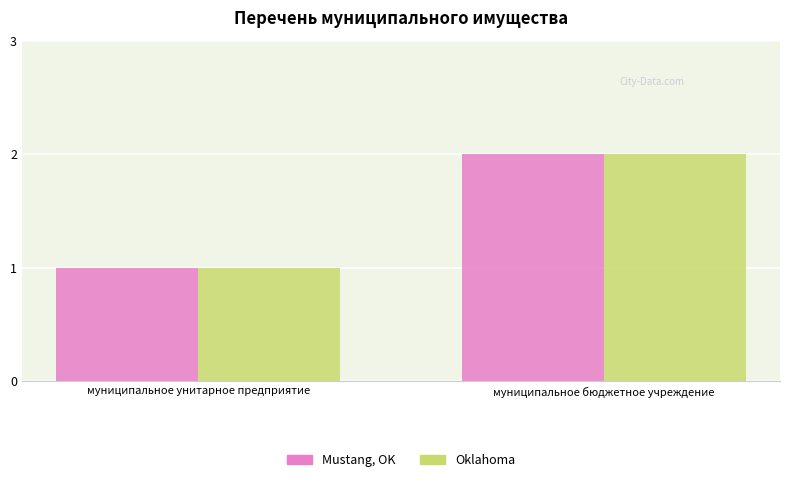

Is the value of Oklahoma at муниципальное бюджетное учреждение greater than the value of Mustang, OK at муниципальное унитарное предприятие?

Yes